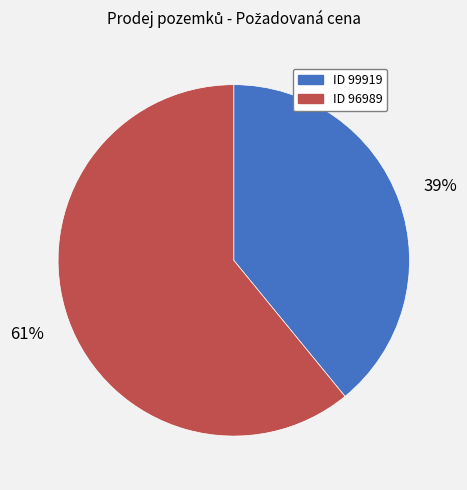

Is there any slice that represents more than half of the pie?

Yes